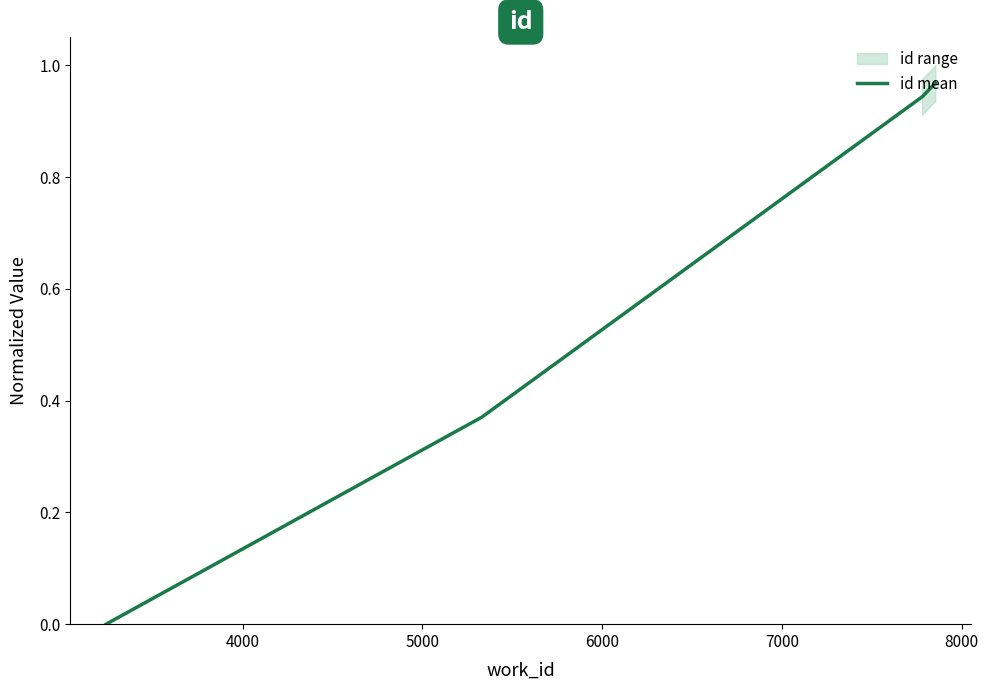

What is the sum of all values?

3.2